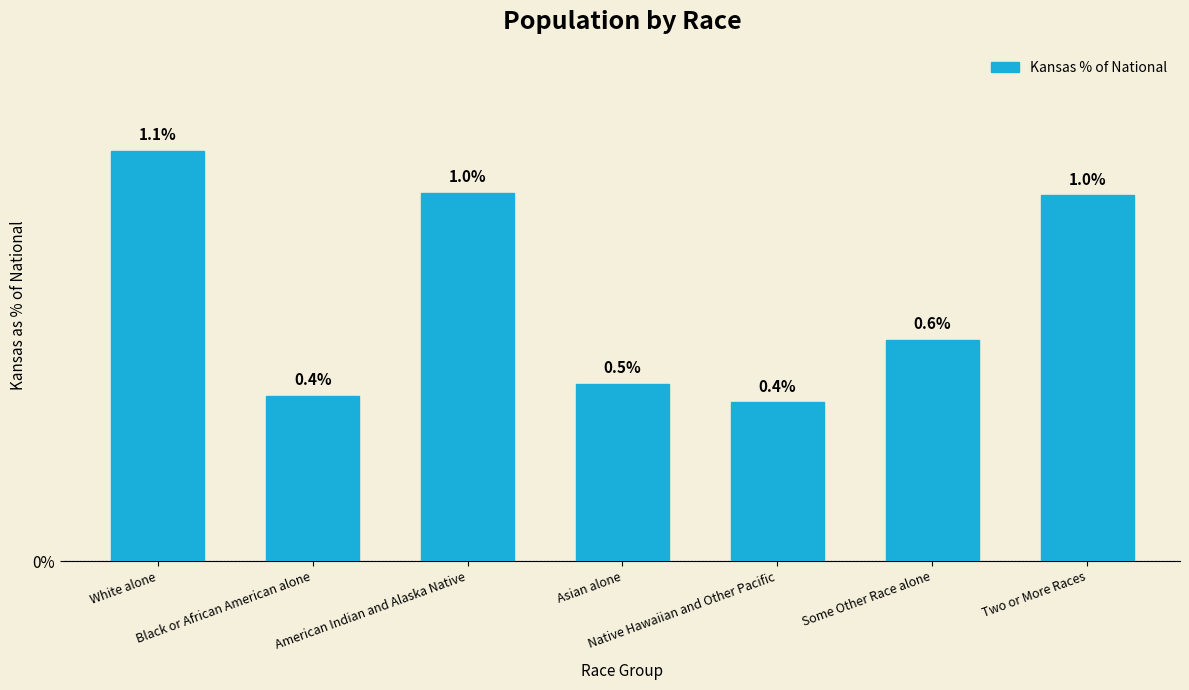

What position from the left is Asian alone?

4